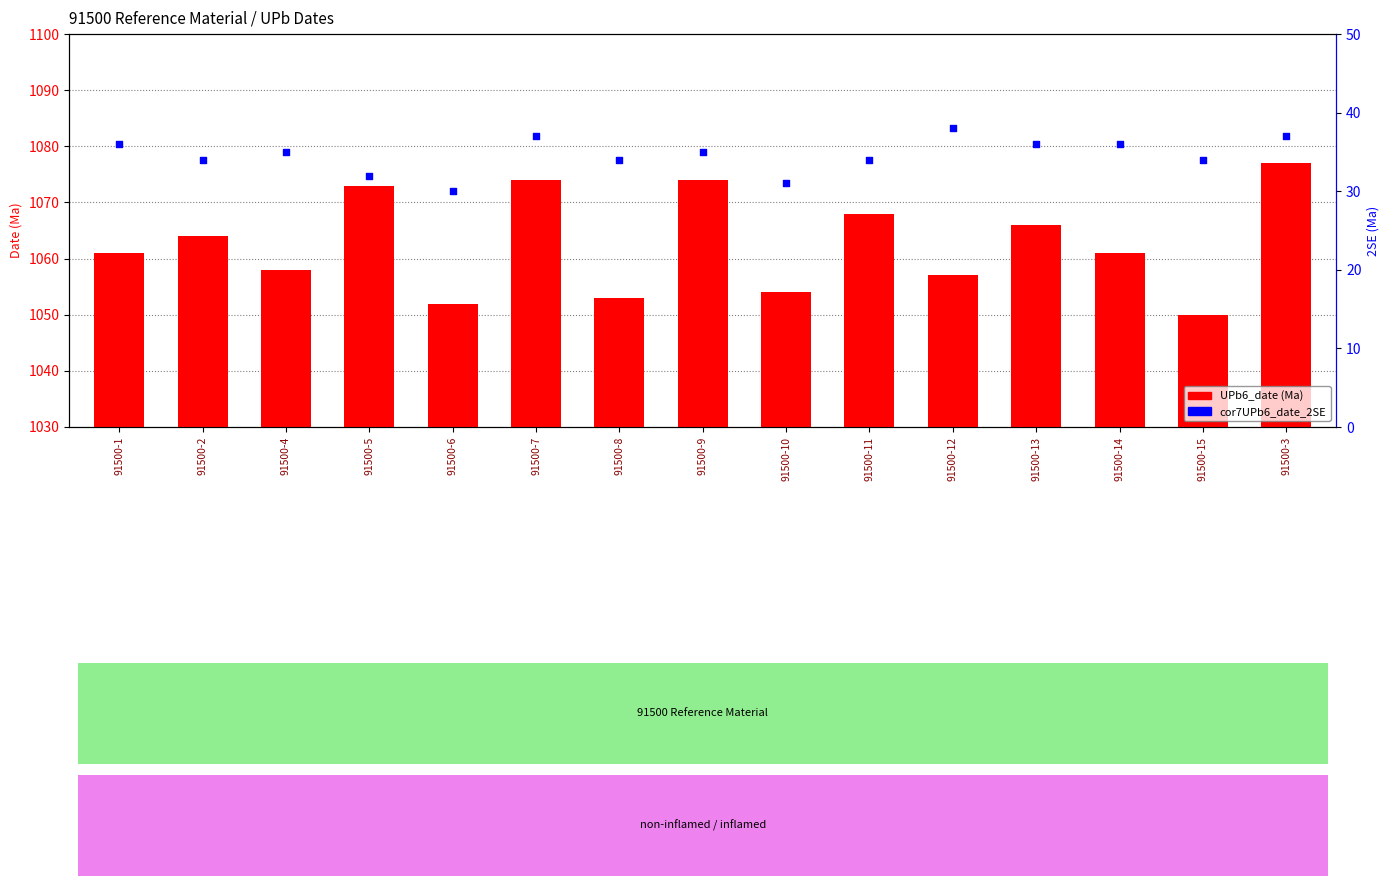

Which series reaches the maximum Y coordinate?

UPb6_date